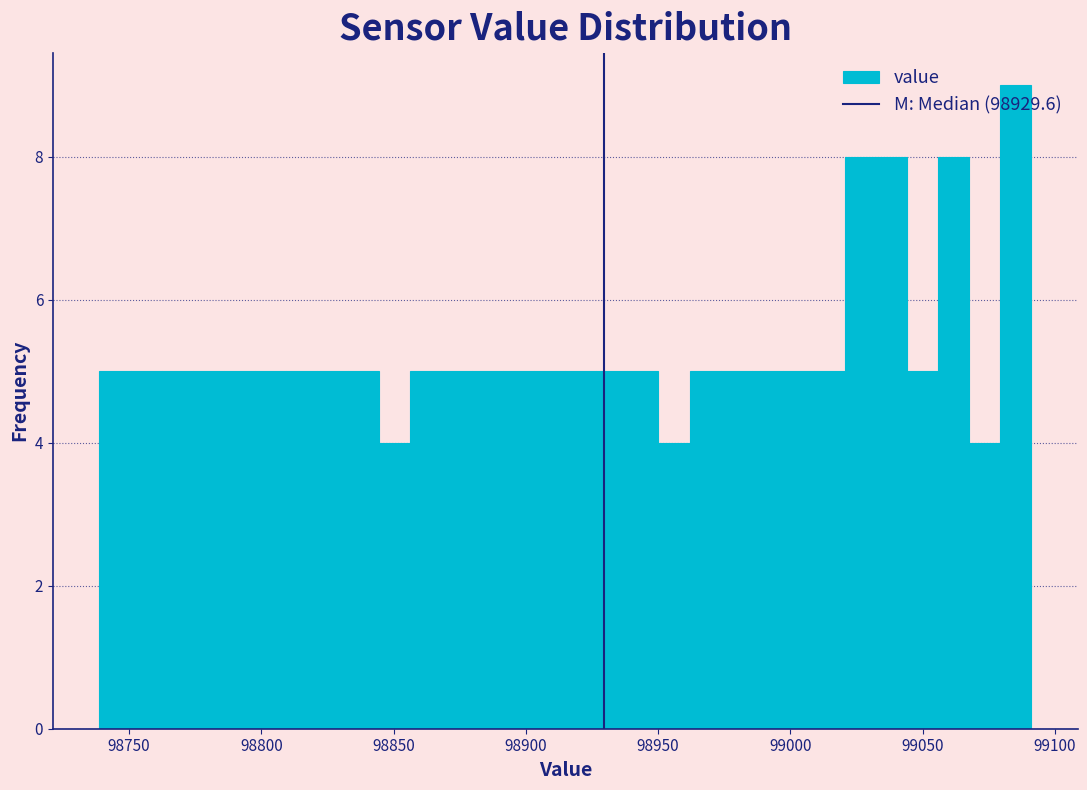

Read against the x-axis, roughly where is the centre of the tallest bar?

99085